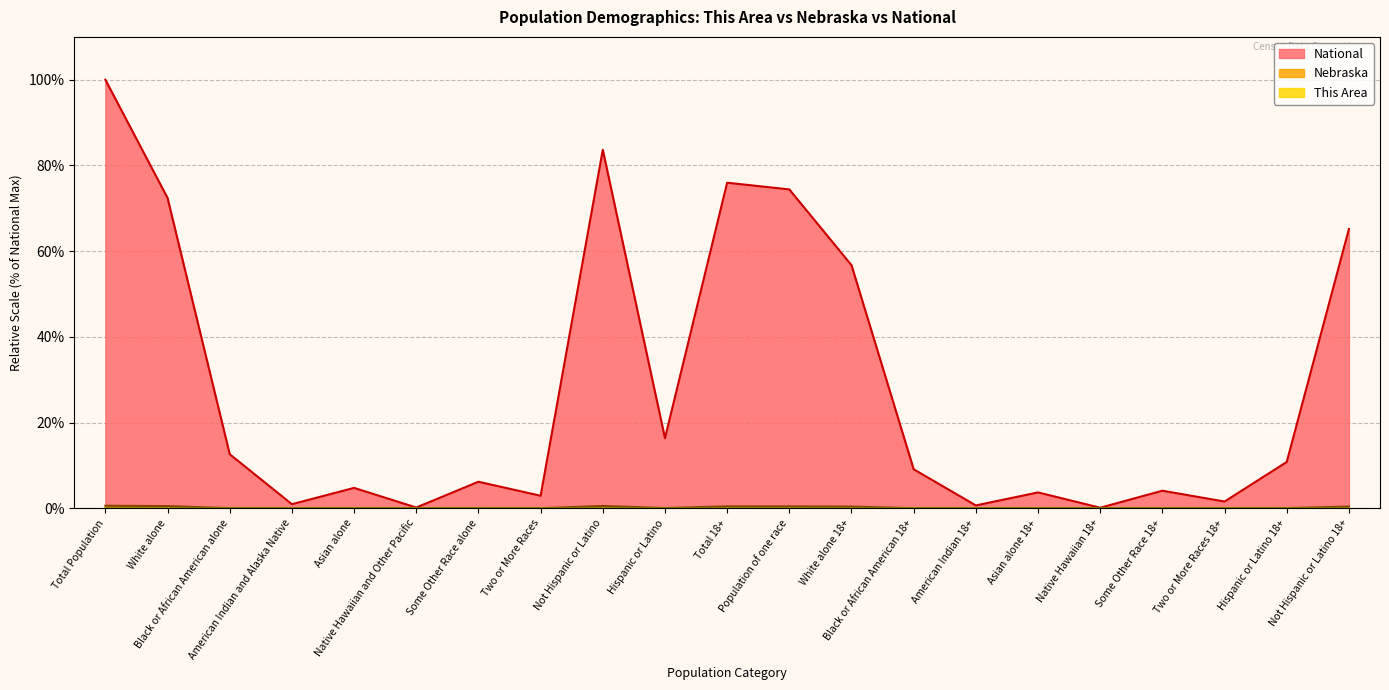

Reading left to right, list all the values displayed in this chart.

This Area: 0.0	0.0	0.0	0.0	0.0	0.0	0.0	0.0	0.0	0.0	0.0	0.0	0.0	0.0	0.0	0.0	0.0	0.0	0.0	0.0	0.0
Nebraska: 0.6	0.5	0.0	0.0	0.0	0.0	0.0	0.0	0.5	0.1	0.4	0.4	0.4	0.0	0.0	0.0	0.0	0.0	0.0	0.0	0.4
National: 100.0	72.4	12.6	0.9	4.8	0.2	6.2	2.9	83.7	16.3	76.0	74.4	56.7	9.1	0.7	3.7	0.1	4.1	1.6	10.8	65.2